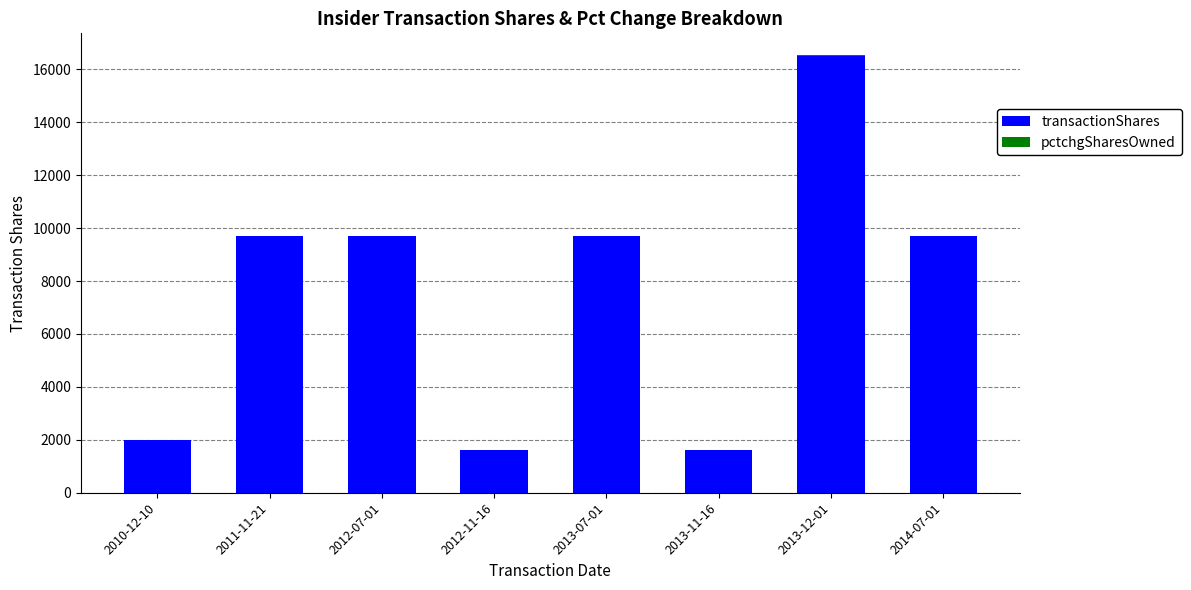

Which category has the highest value in the transactionShares series?

2013-12-01